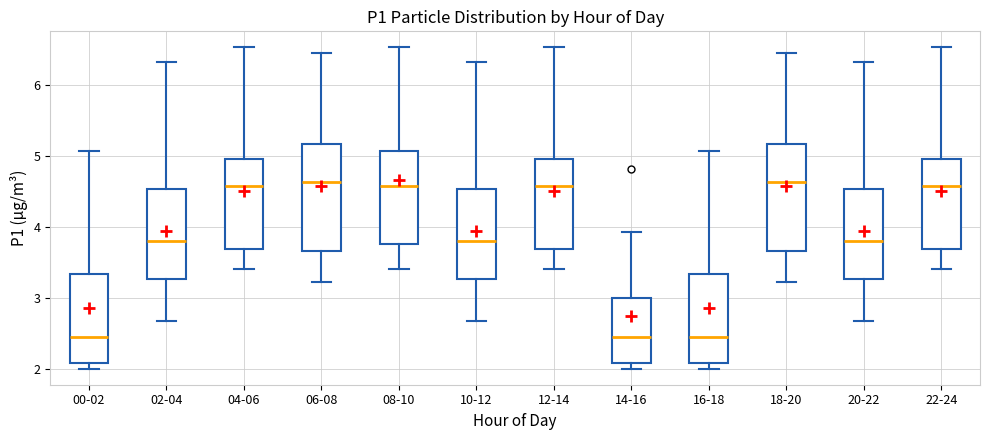

Where does the median line of the box for 06-08 sit on the y-axis? The values are not printed on the chart, so give them approximately, as read against the axis.

4.6